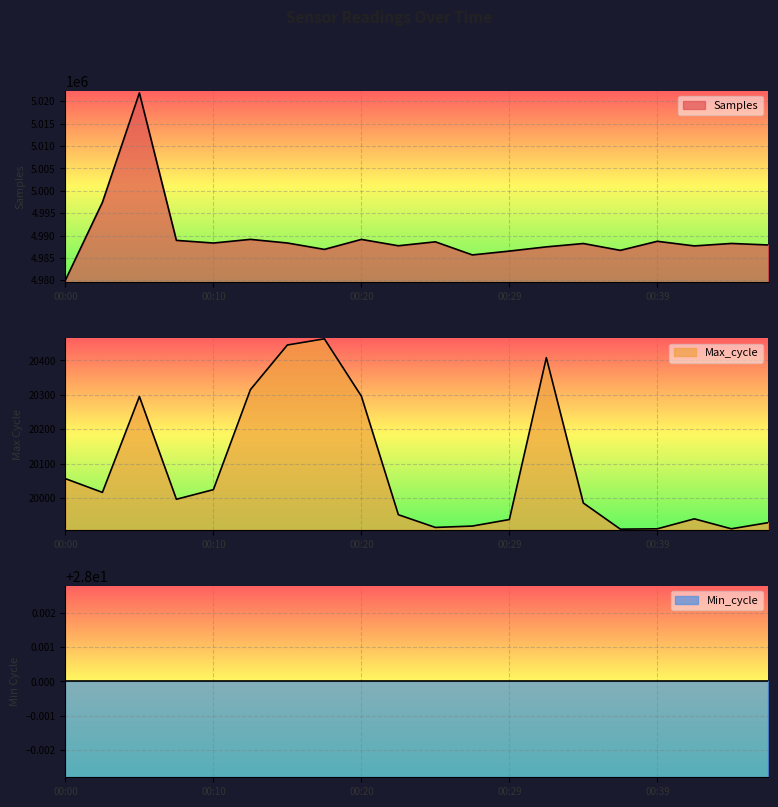

True or false: Samples and Max_cycle intersect in this chart.

False